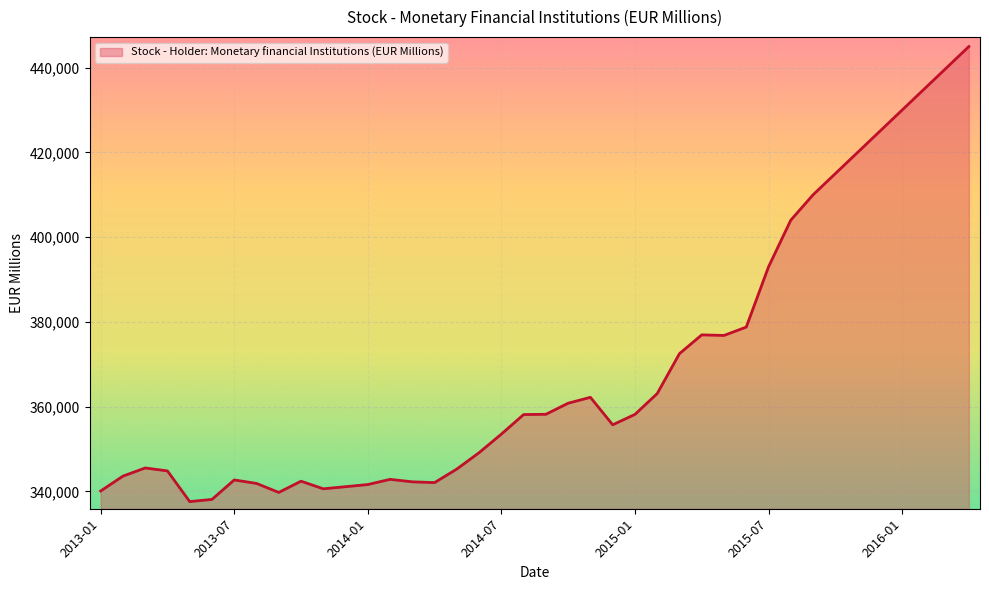

What is the smallest value displayed?

337591